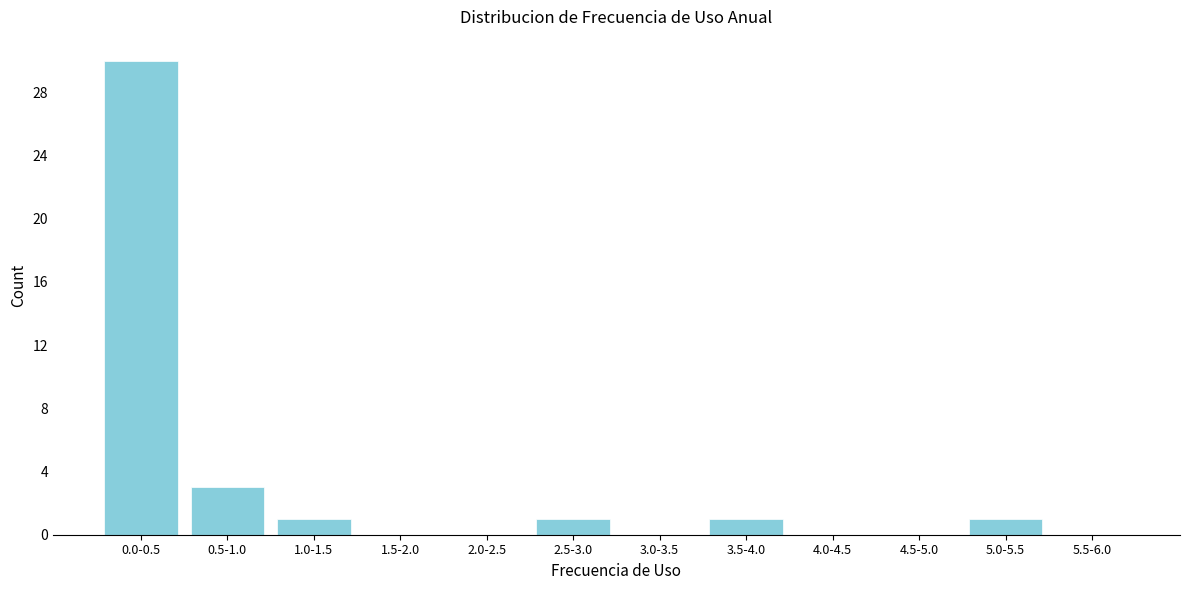

Reading left to right, what are all the values shown in this chart?

0.0-0.5=30	0.5-1.0=3	1.0-1.5=1	1.5-2.0=0	2.0-2.5=0	2.5-3.0=1	3.0-3.5=0	3.5-4.0=1	4.0-4.5=0	4.5-5.0=0	5.0-5.5=1	5.5-6.0=0